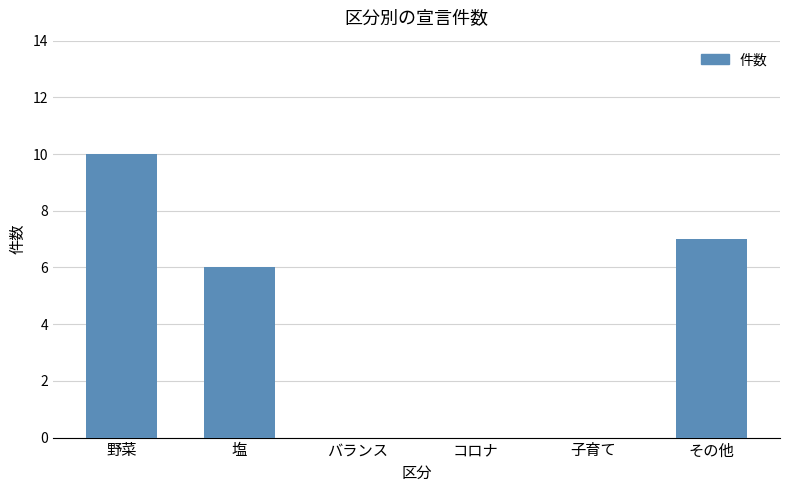

Where does the data first go above 6?

野菜